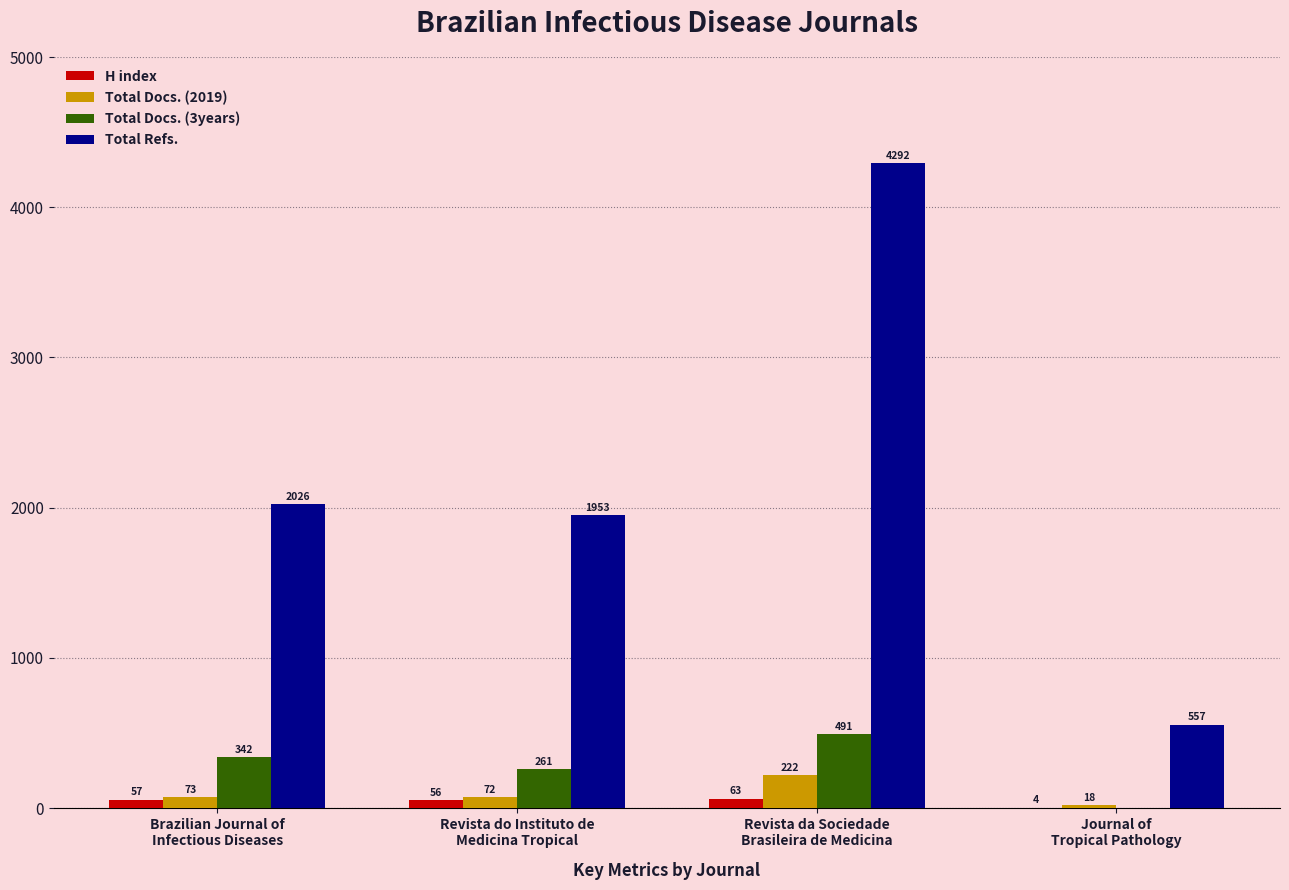

What is the sum of all Total Docs. (2019) values?

385